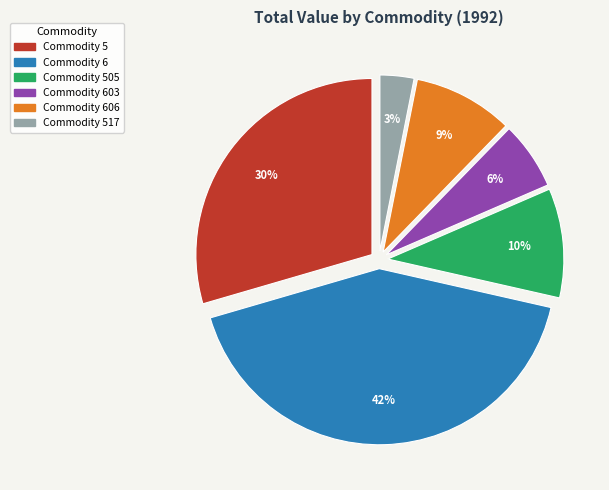

True or false: Commodity 6 accounts for 42% of the total.

True